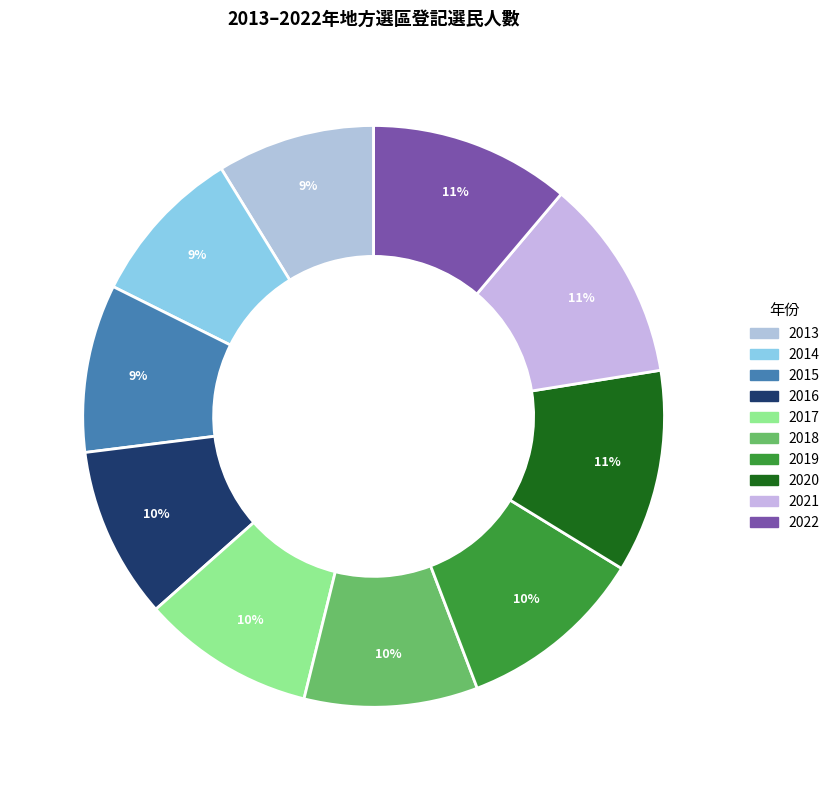

What percentage is the 2017 slice, to the nearest percent?

10%